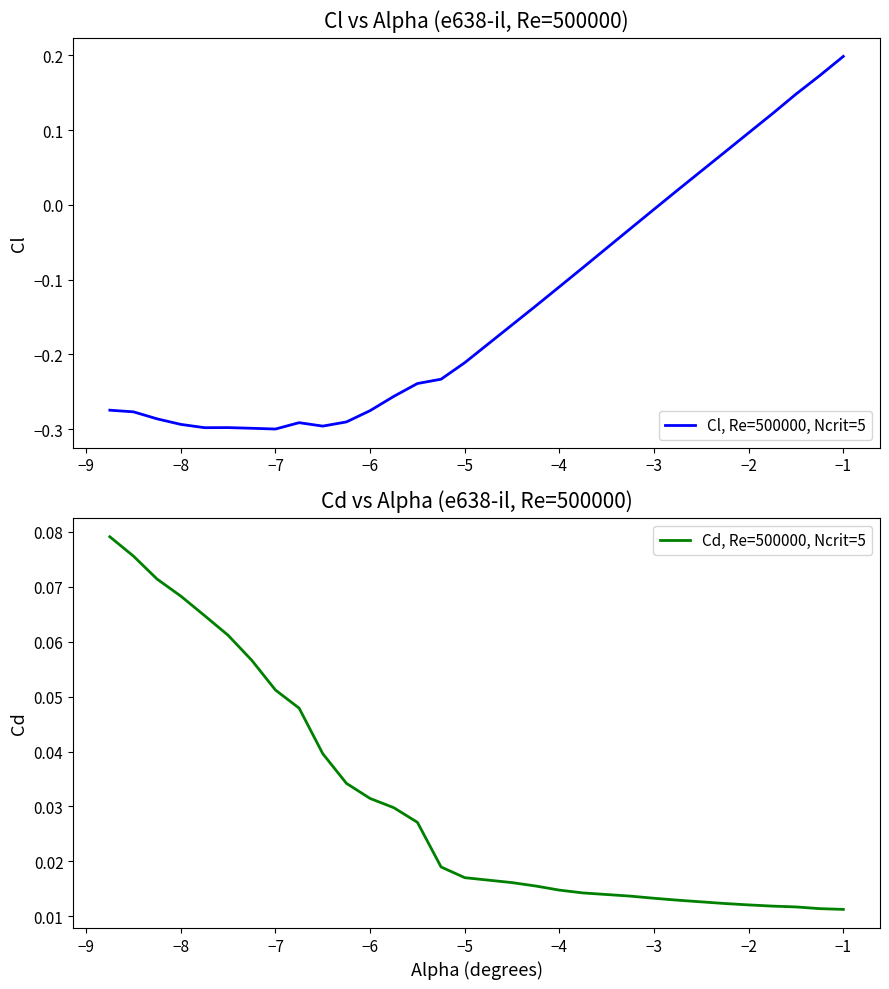

Rank the series by their average value, from lowest to highest.

Cl, Re=500000, Ncrit=5, Cd, Re=500000, Ncrit=5